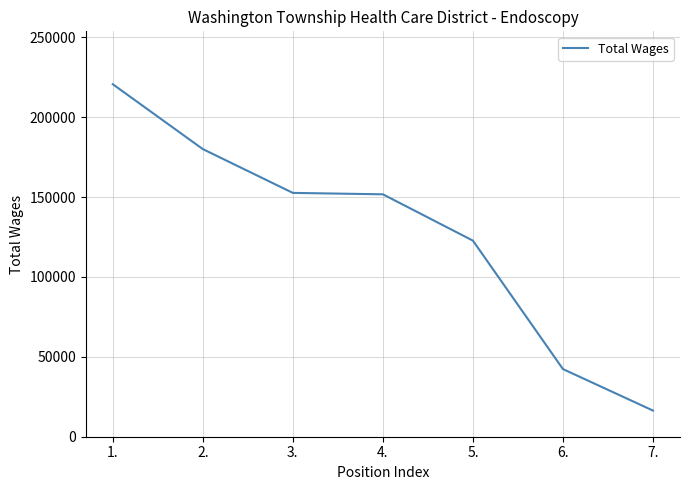

What is the minimum value shown in the chart?

16356